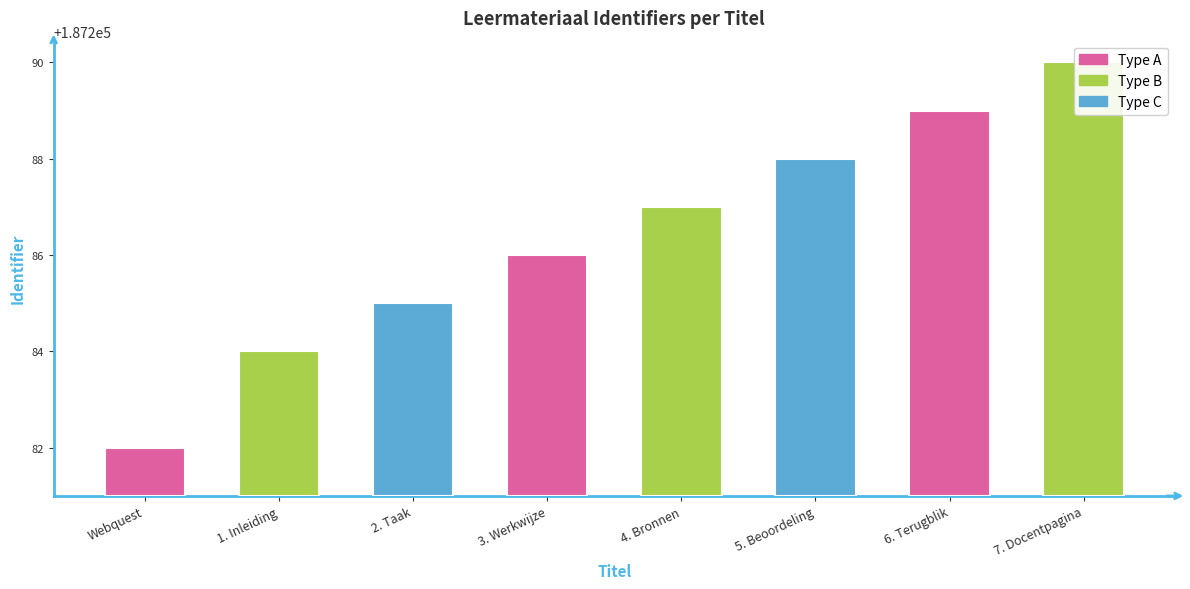

How many data points does each series have?

8